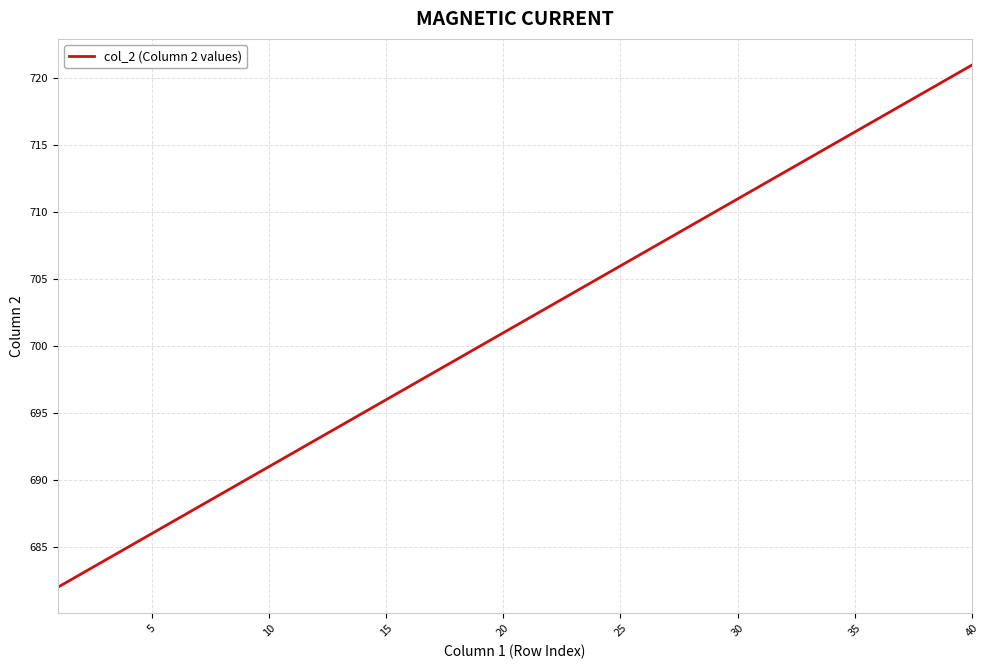

True or false: there are more than 2 points higher than both neighbors.

False